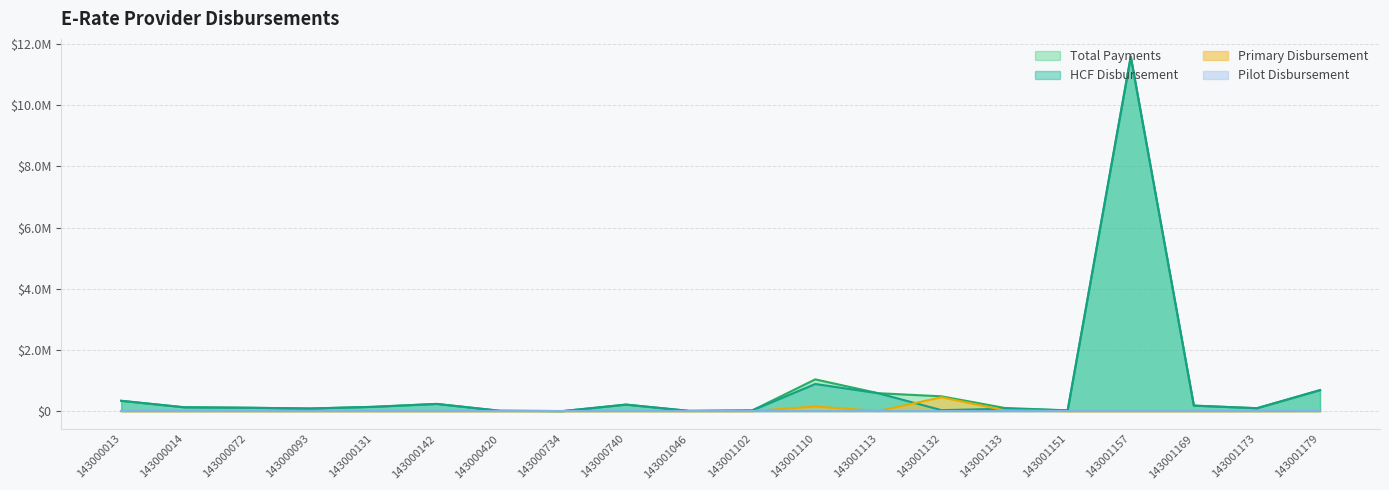

Which series has the widest spread of values?

Total Payments